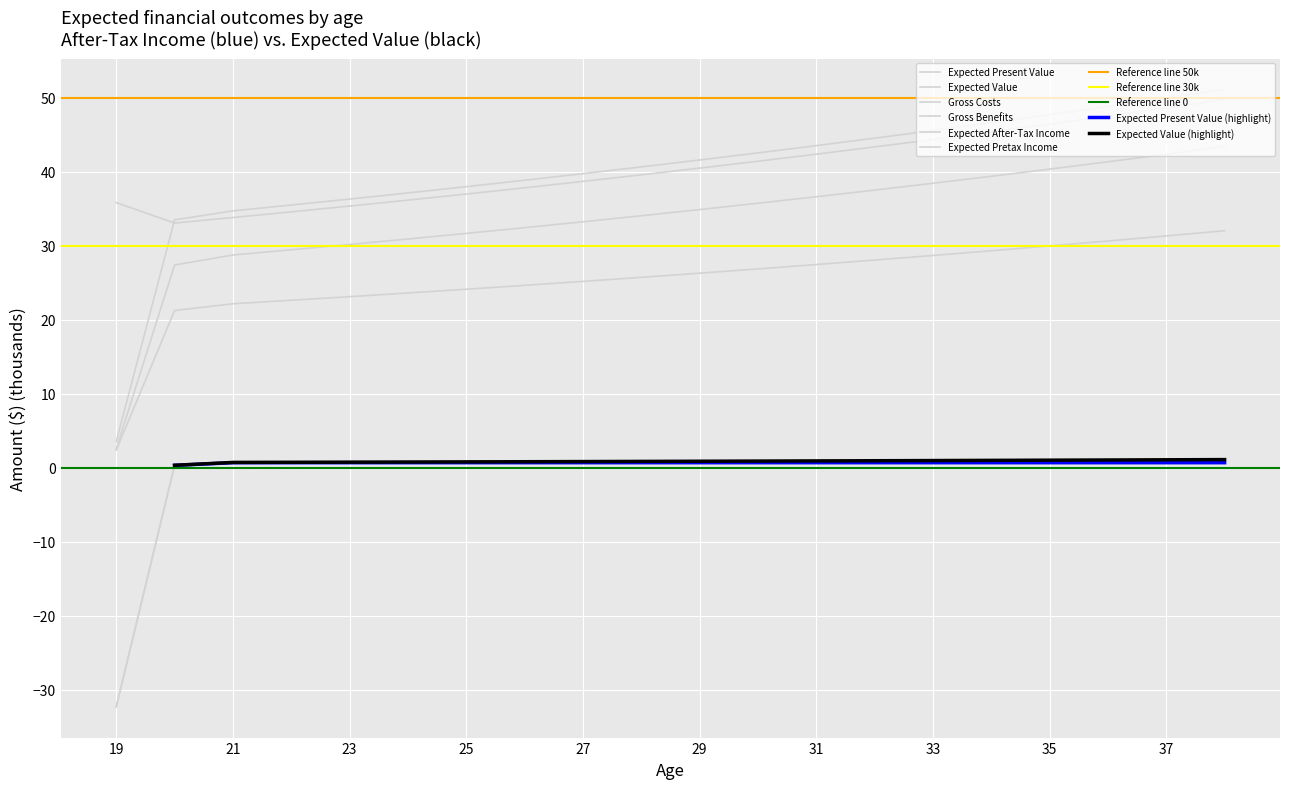

True or false: Gross Benefits and Expected After-Tax Income intersect in this chart.

False